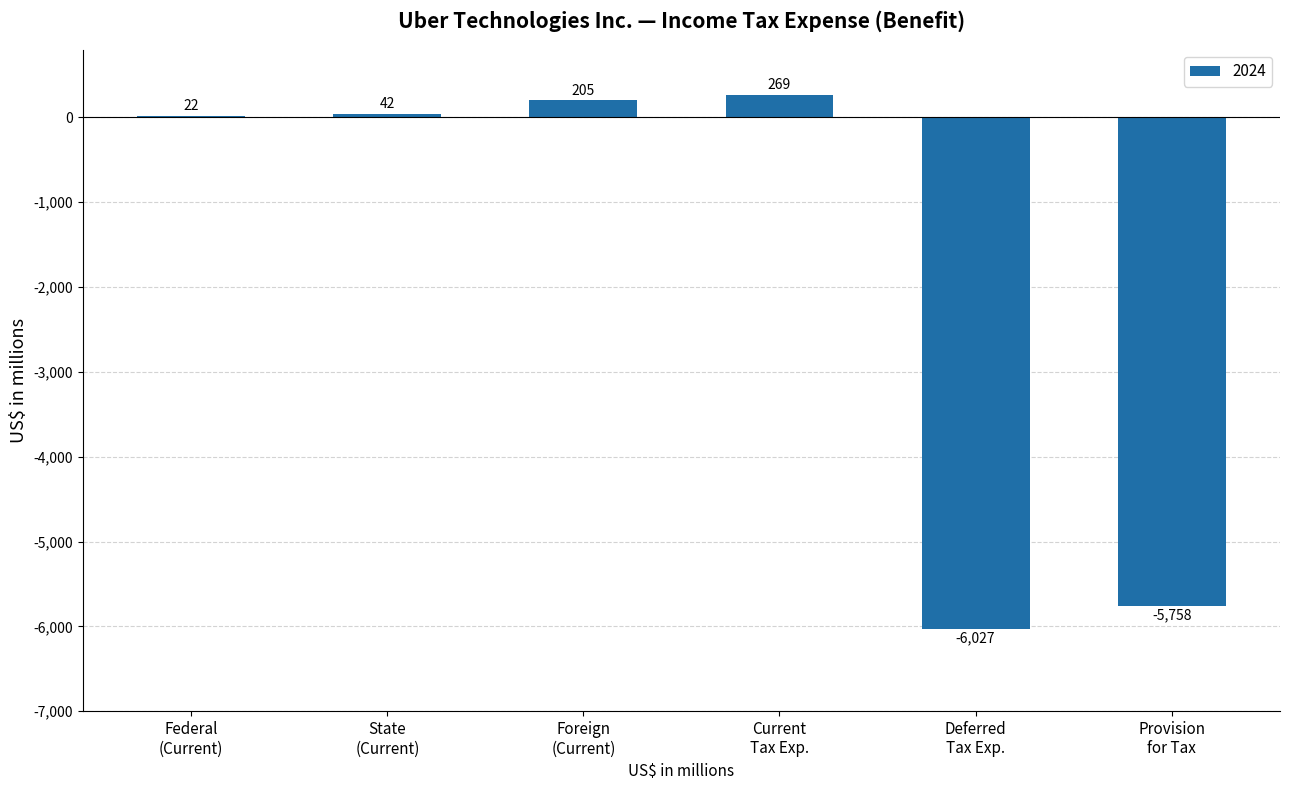

What is the greatest value displayed?

269